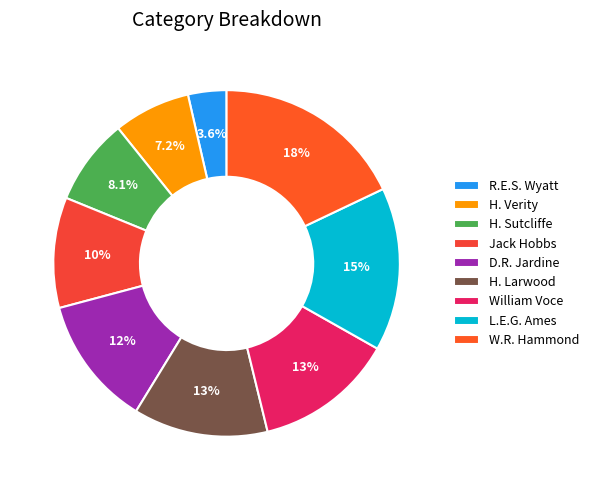

To the nearest percent, what is the difference between the R.E.S. Wyatt and W.R. Hammond slice percentages?

14%